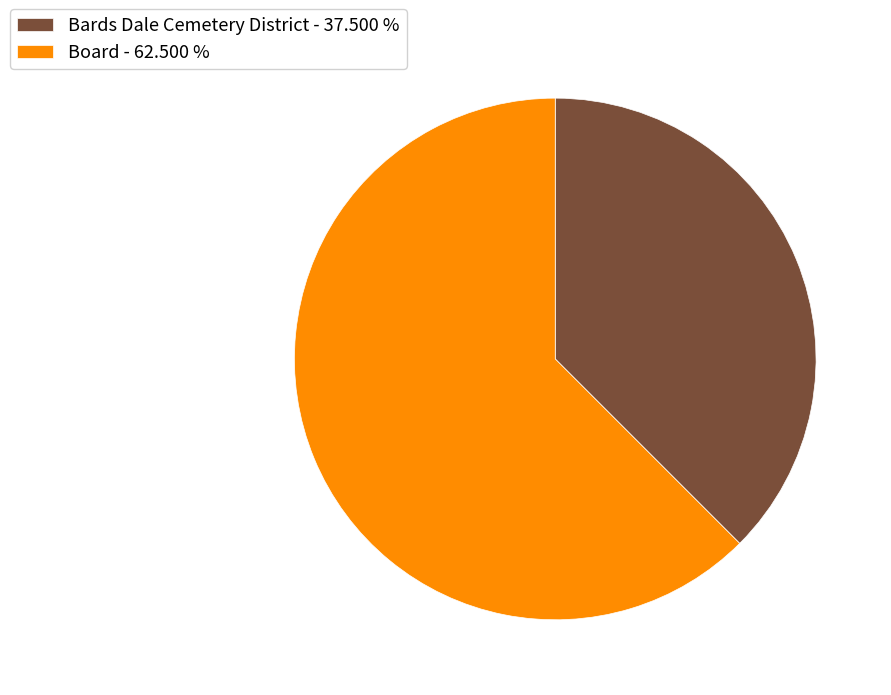

Do Bards Dale Cemetery District and Board together represent more than half of the pie?

Yes